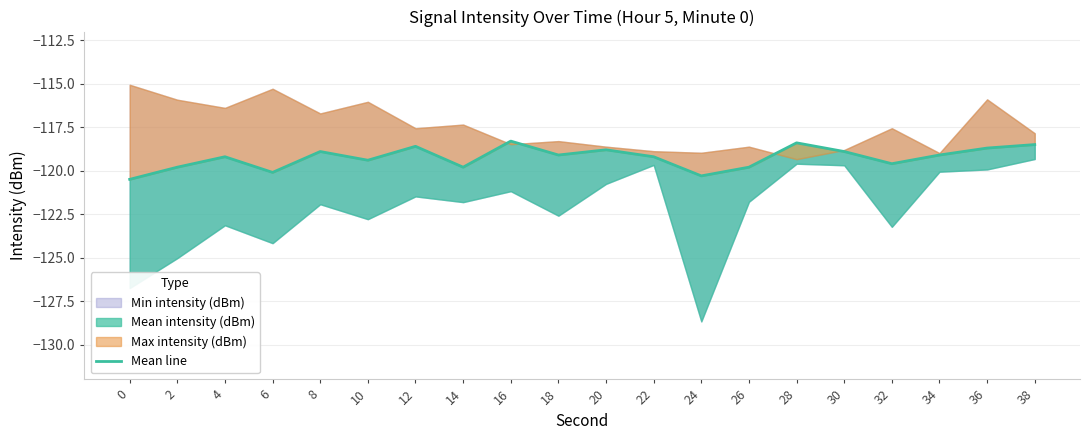

True or false: the data has more than 0 interior local peaks.

True